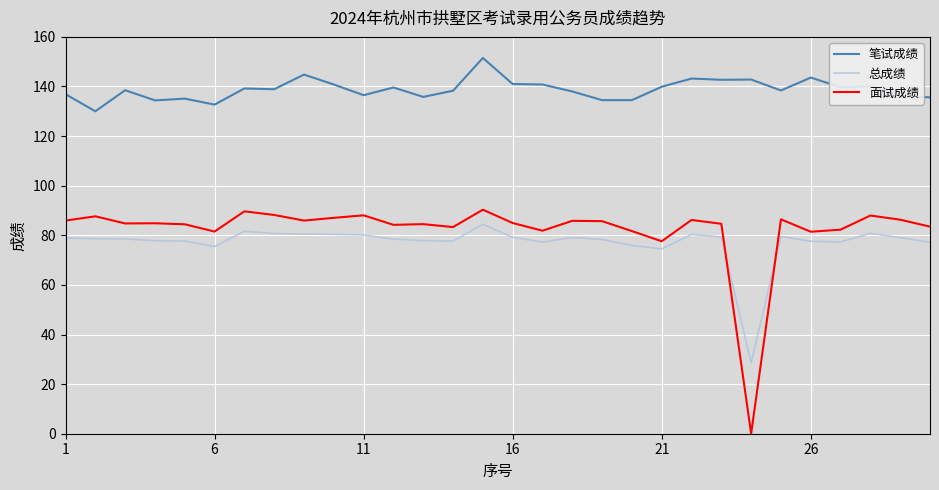

Which series has the largest total across all categories?

笔试成绩